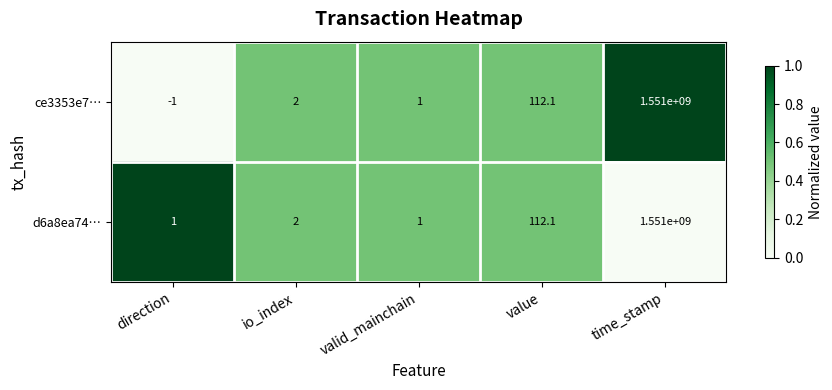

Read the d6a8ea74… value at time_stamp.

1551000000.0